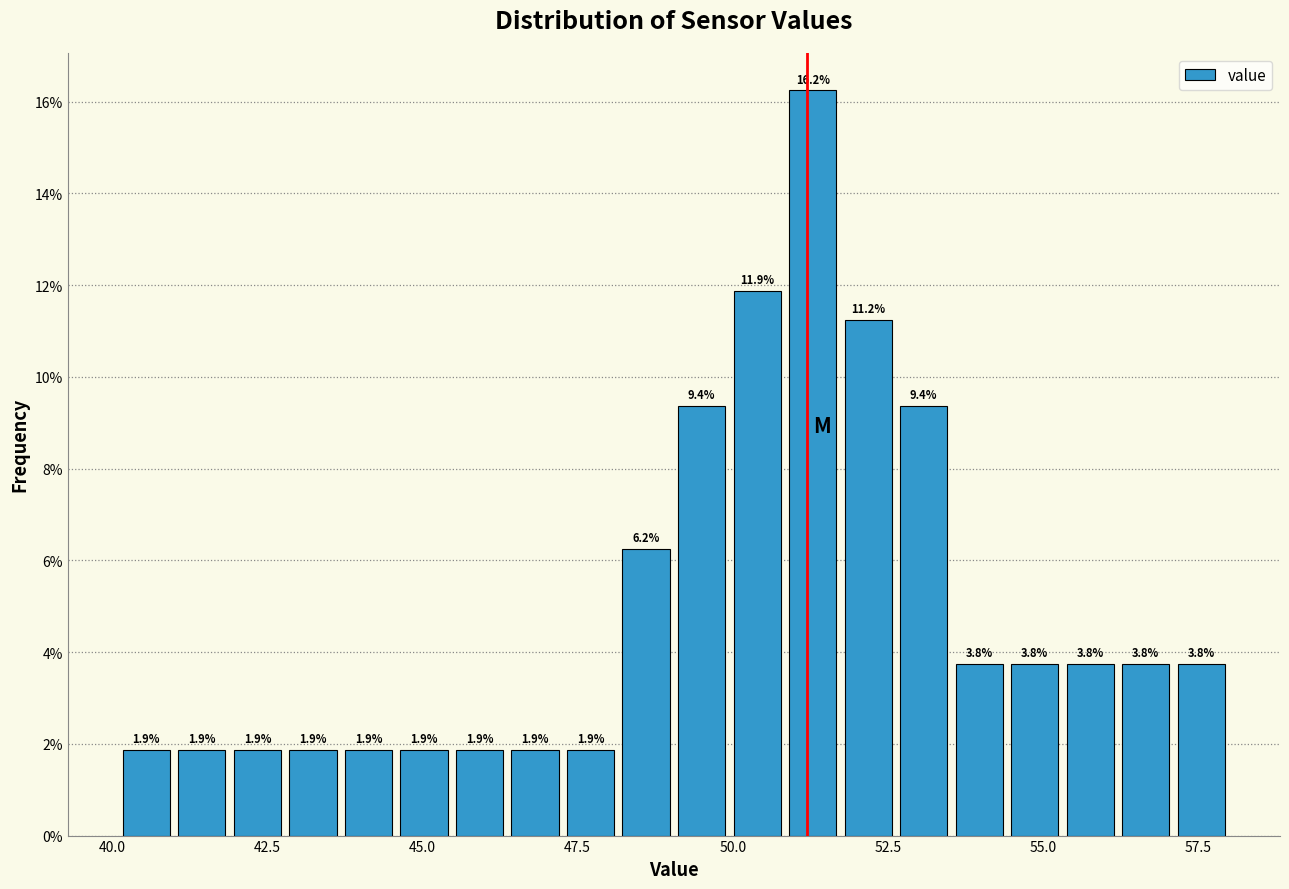

Around what value on the x-axis is the tallest bar? Give the approximate position of its centre, as read against the axis.

51.5